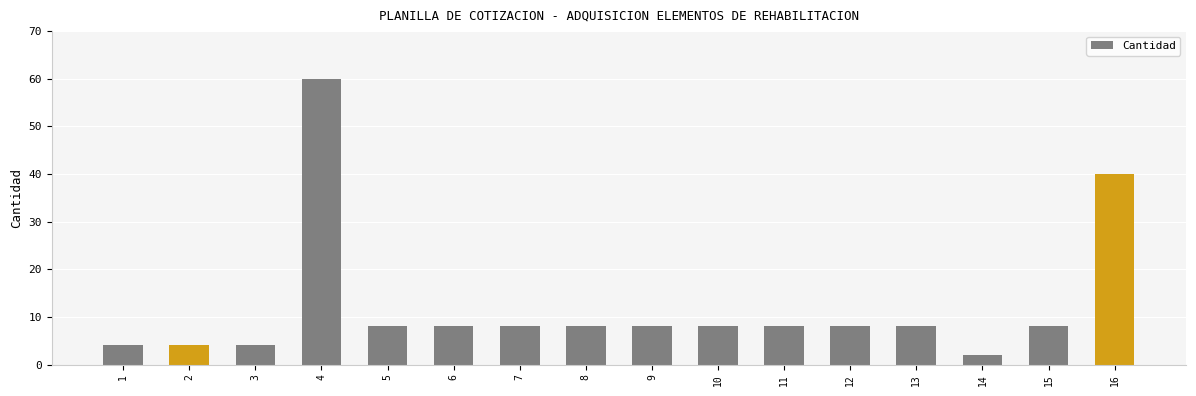

How many data points does each series have?

16